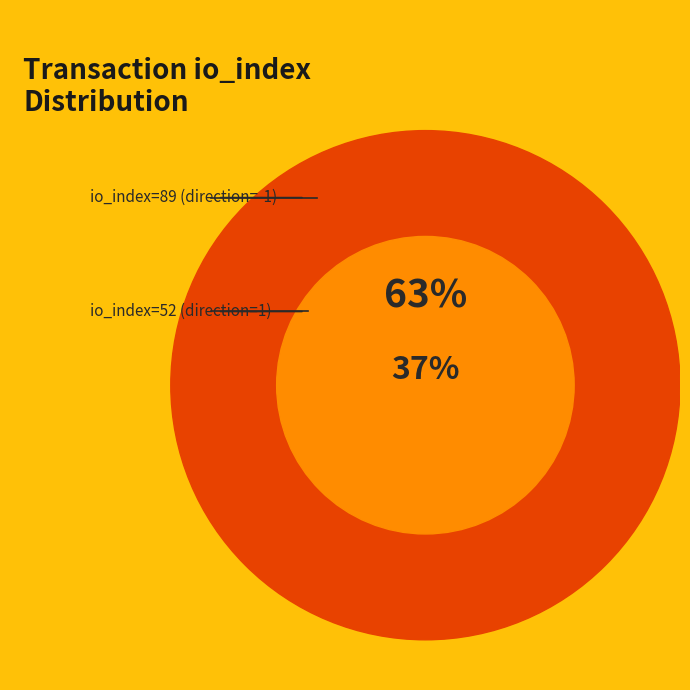

True or false: io_index=52 (direction=1) accounts for 37% of the total.

True